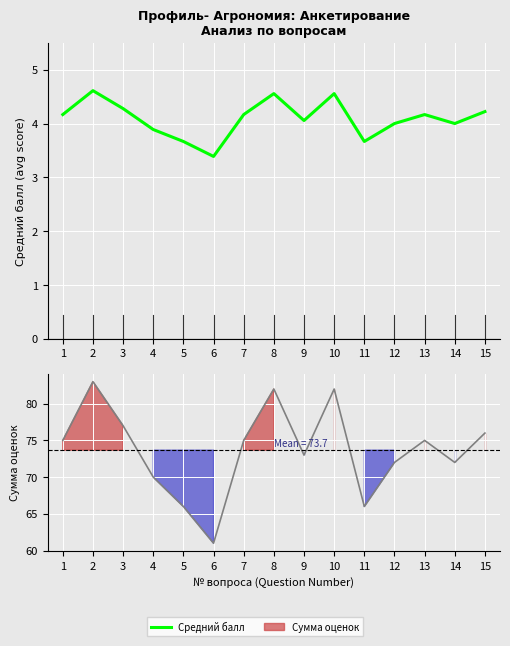

Reading right to left, extract all data points from this chart.

Средний балл: 15=4.2	14=4.0	13=4.2	12=4.0	11=3.7	10=4.6	9=4.1	8=4.6	7=4.2	6=3.4	5=3.7	4=3.9	3=4.3	2=4.6	1=4.2
Сумма оценок: 15=76.0	14=72.0	13=75.0	12=72.0	11=66.0	10=82.0	9=73.0	8=82.0	7=75.0	6=61.0	5=66.0	4=70.0	3=77.0	2=83.0	1=75.0